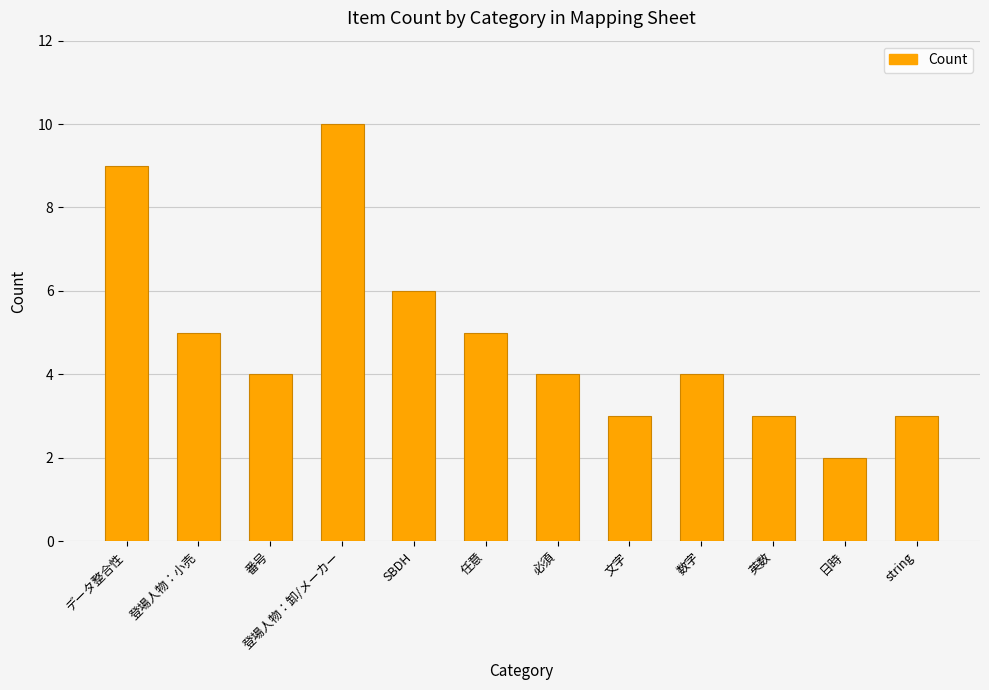

Between 数字 and string, which is larger?

数字